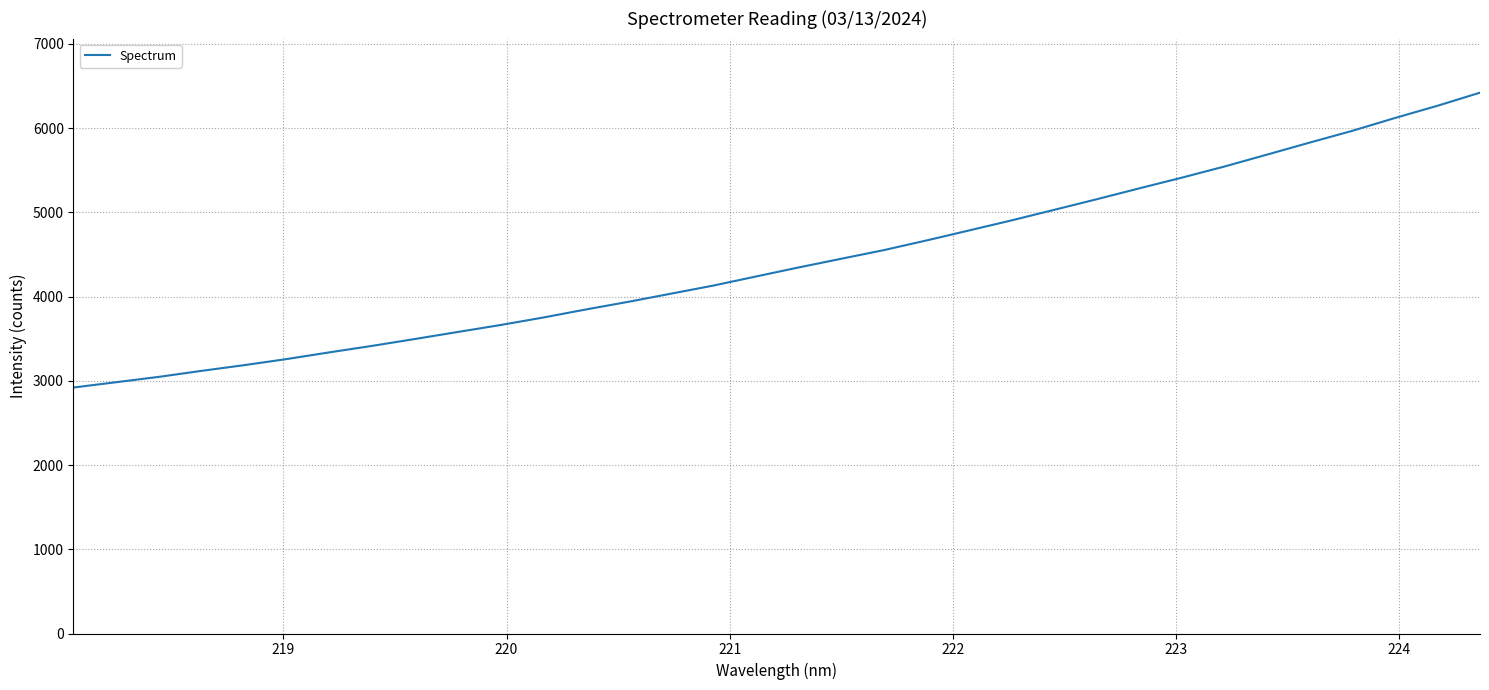

What is the difference between the maximum and minimum values?

3499.7